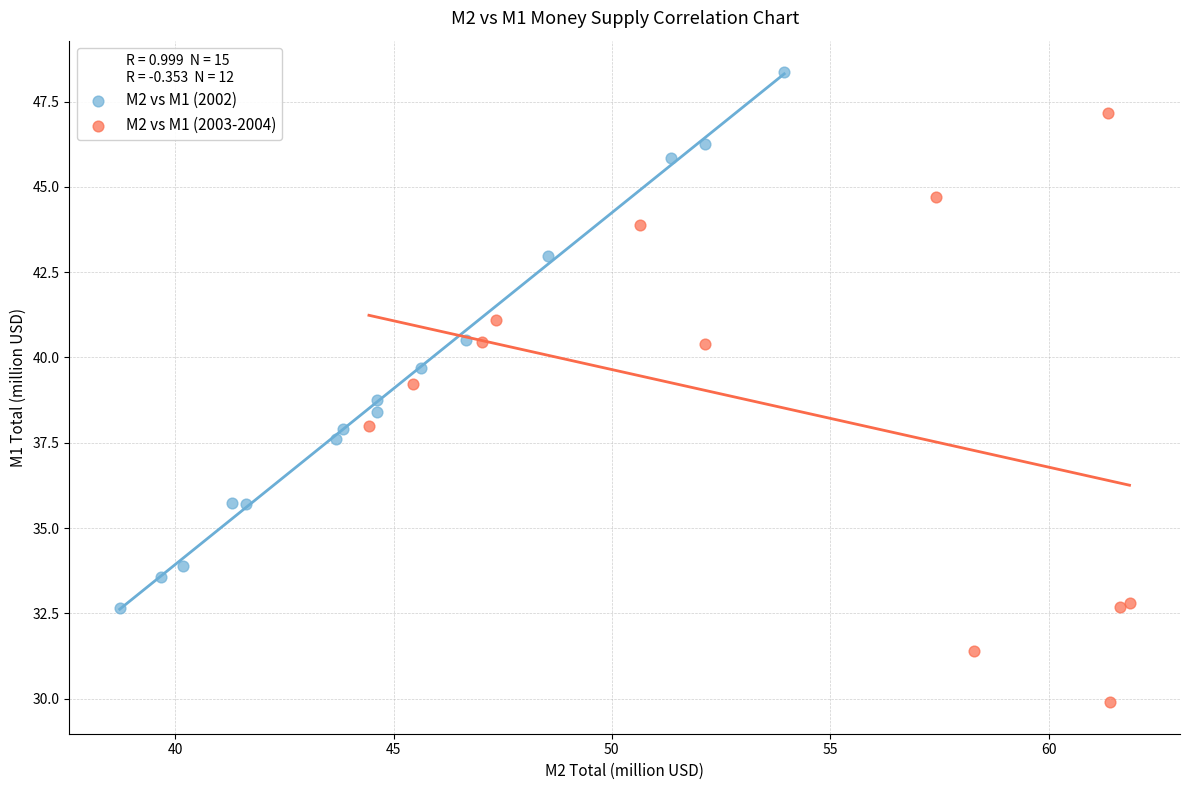

Which series contains the highest Y value?

M2 vs M1 (2002)